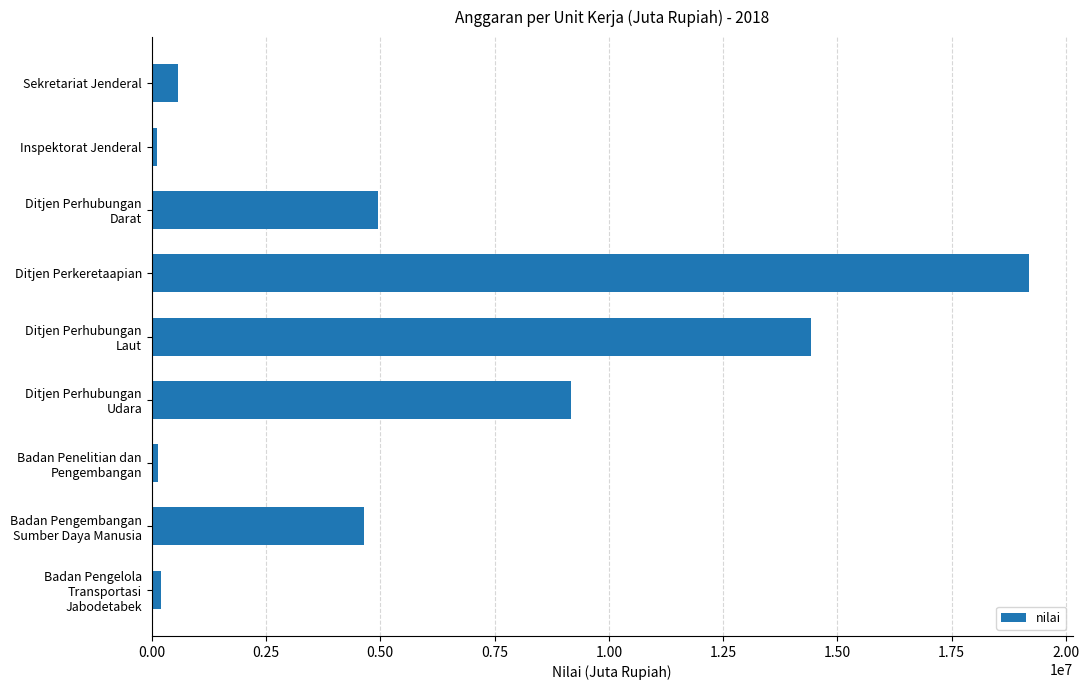

What is the change in value from Ditjen Perkeretaapian to Sekretariat Jenderal?

-18608321